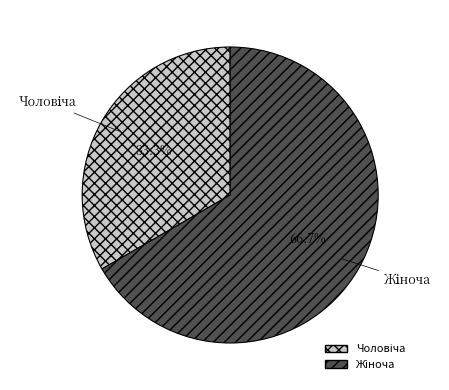

How many segments does this pie chart have?

2